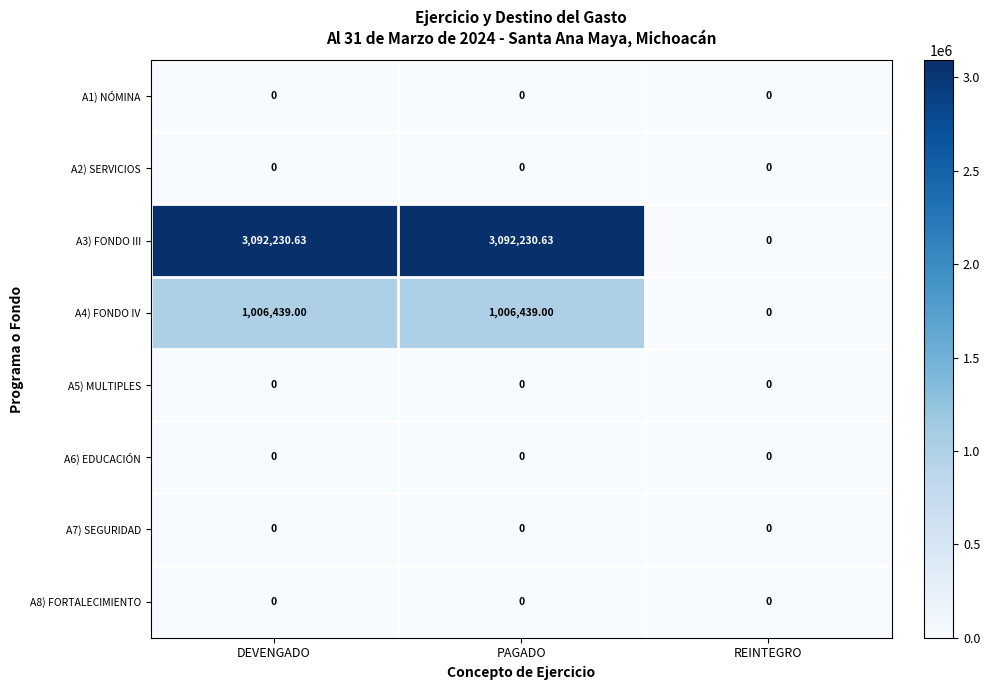

Which series has the largest total across all categories?

A3) FONDO III